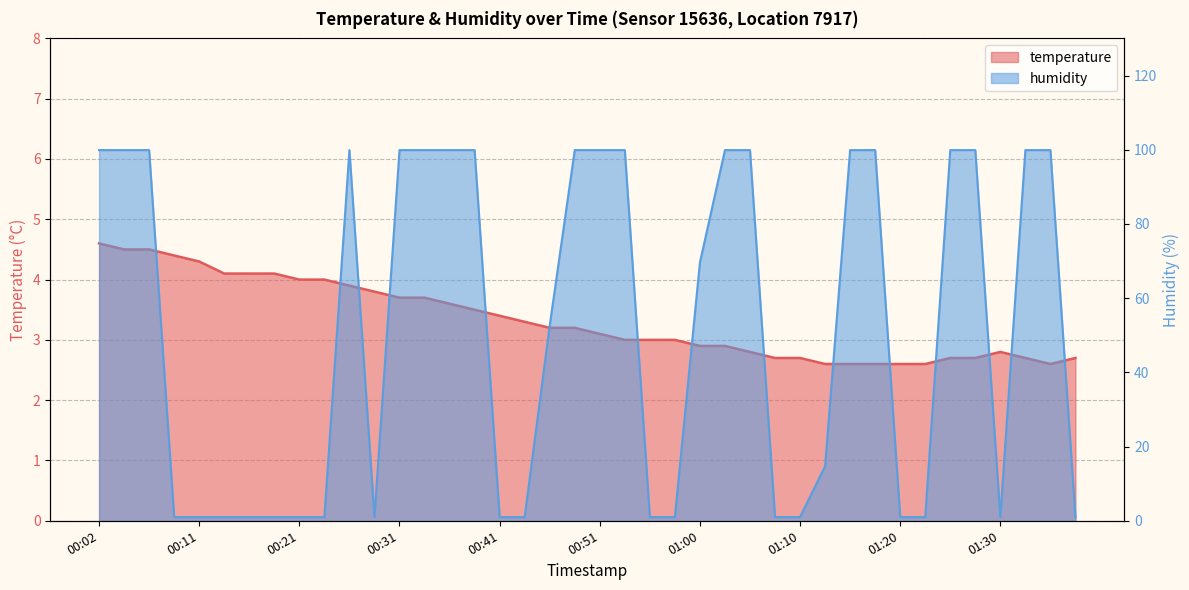

What is the spread (max minus min) of values at 00:21?

3.0